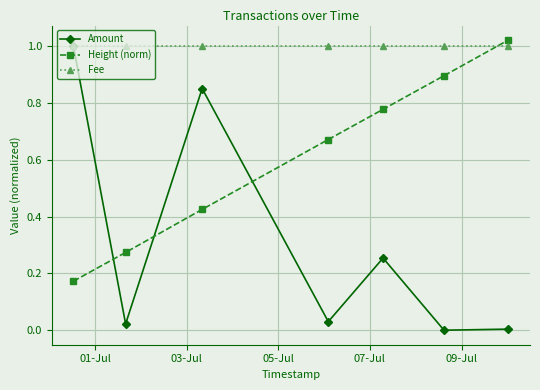

Which series has the widest spread of values?

Amount